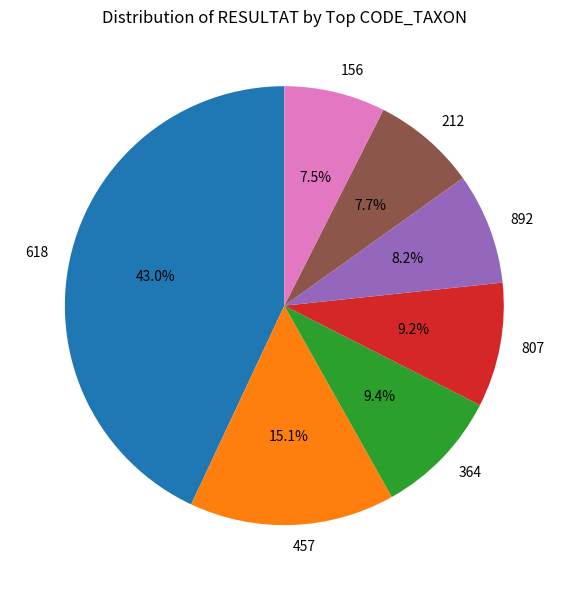

What percentage do 212 and 892 together represent?

15.9%